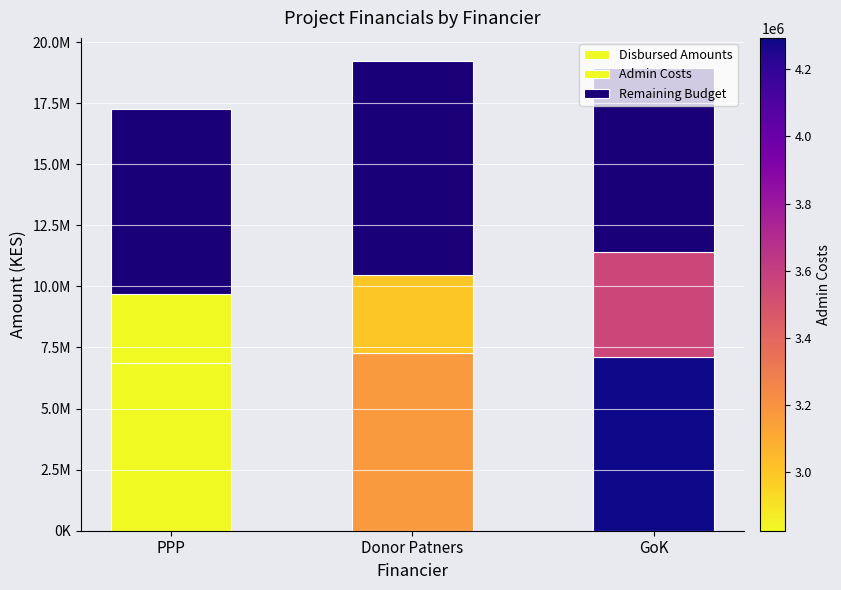

Does the chart contain any negative values?

No